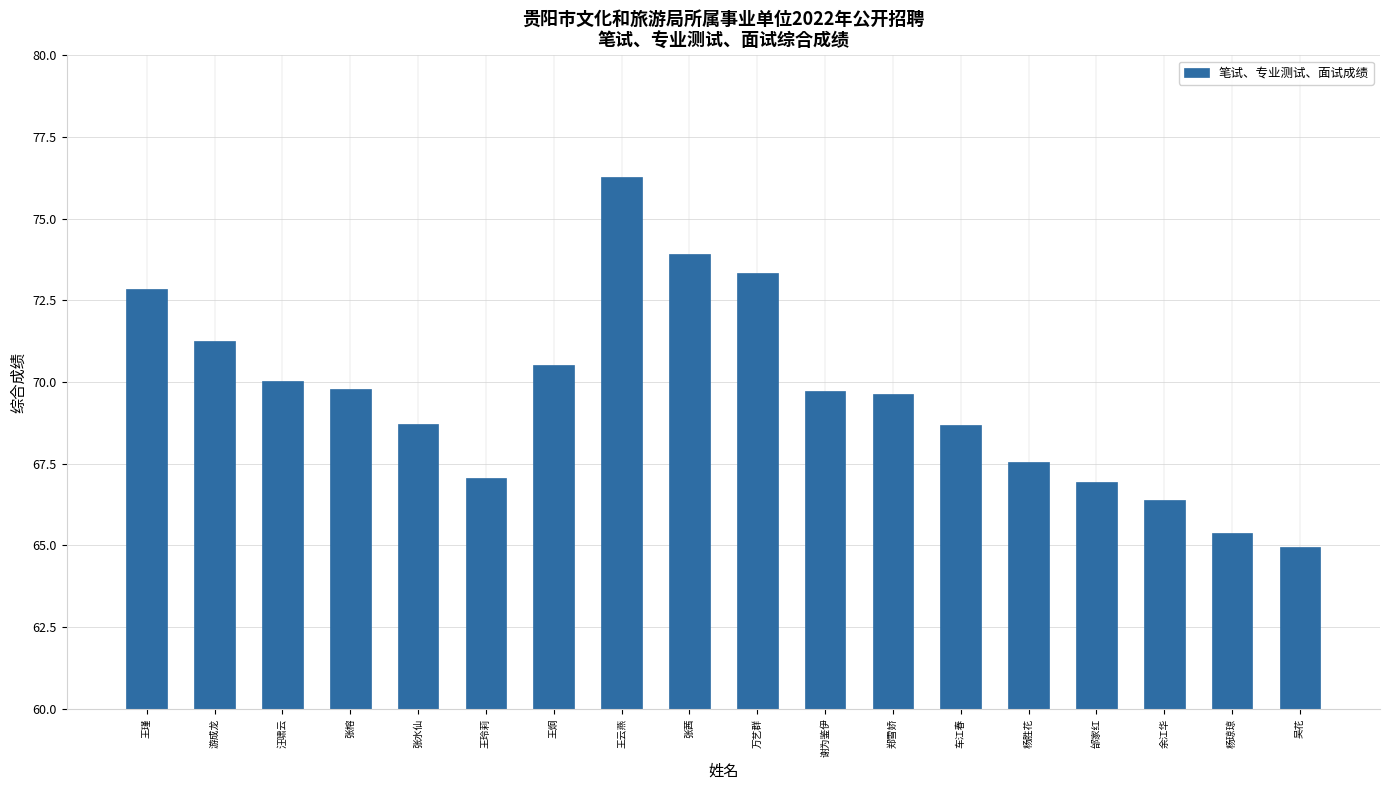

What is the maximum value shown in the chart?

76.3